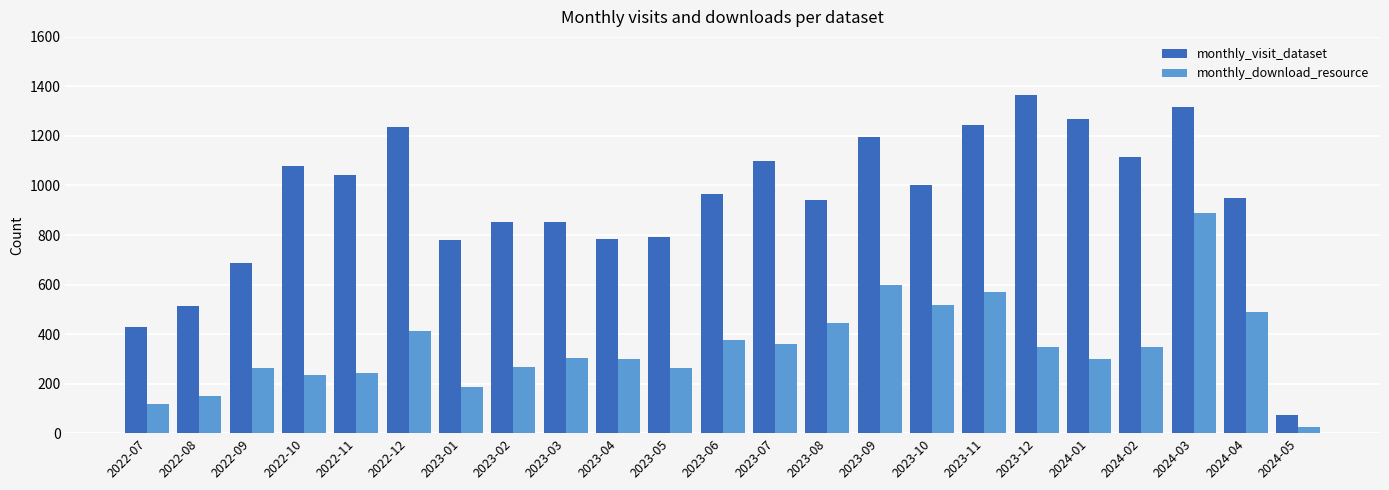

What is the spread (max minus min) of values at 2022-11?

800